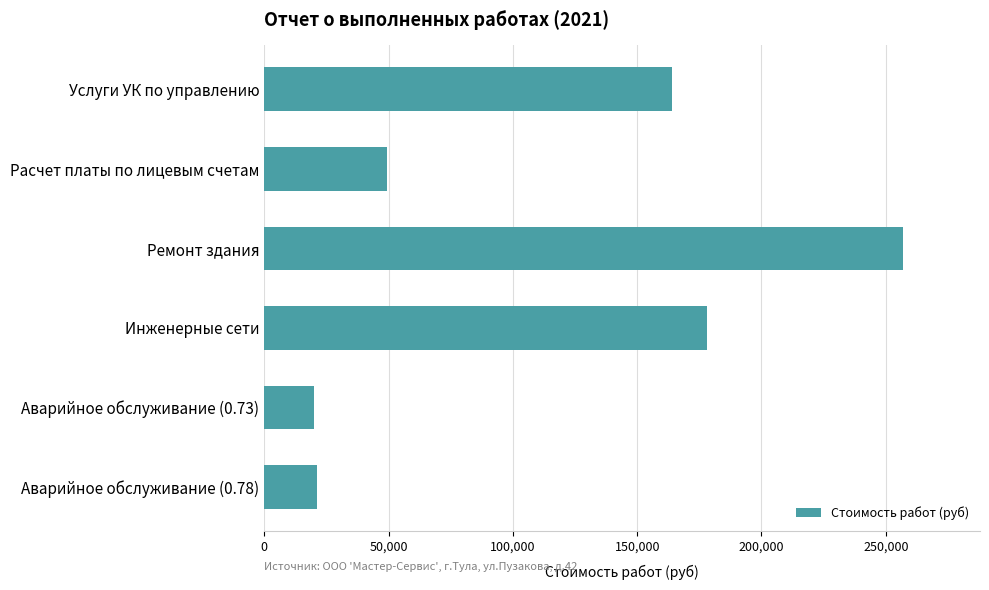

What is the minimum value shown in the chart?

19954.0